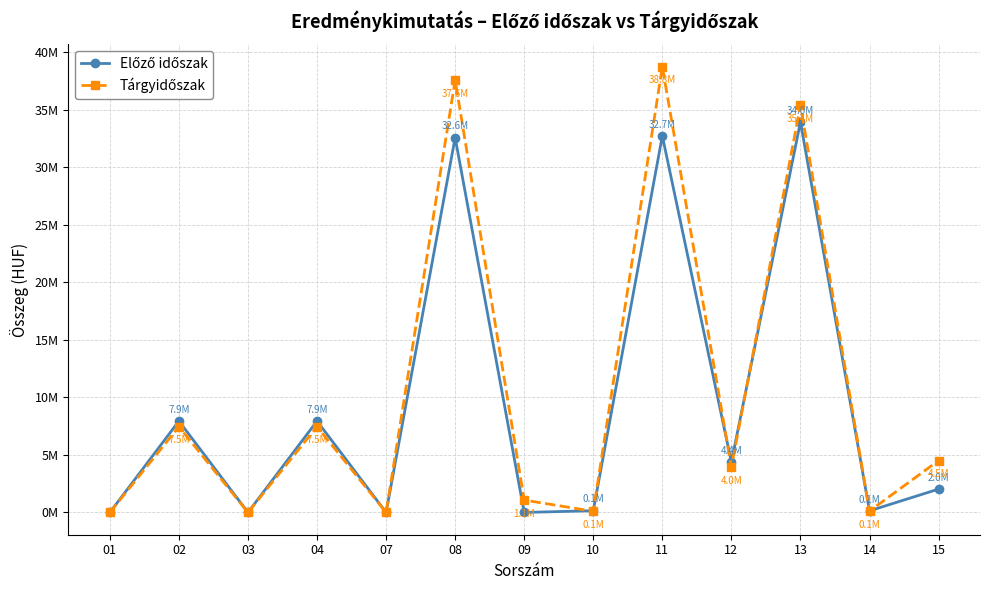

Is it true that Előző időszak equals 0 at 03?

True